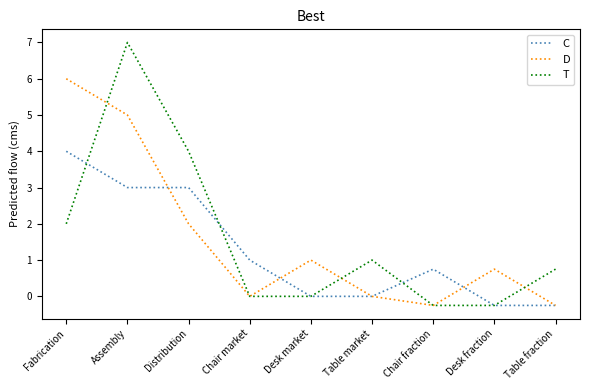

What is the spread (max minus min) of values at Distribution?

2.0